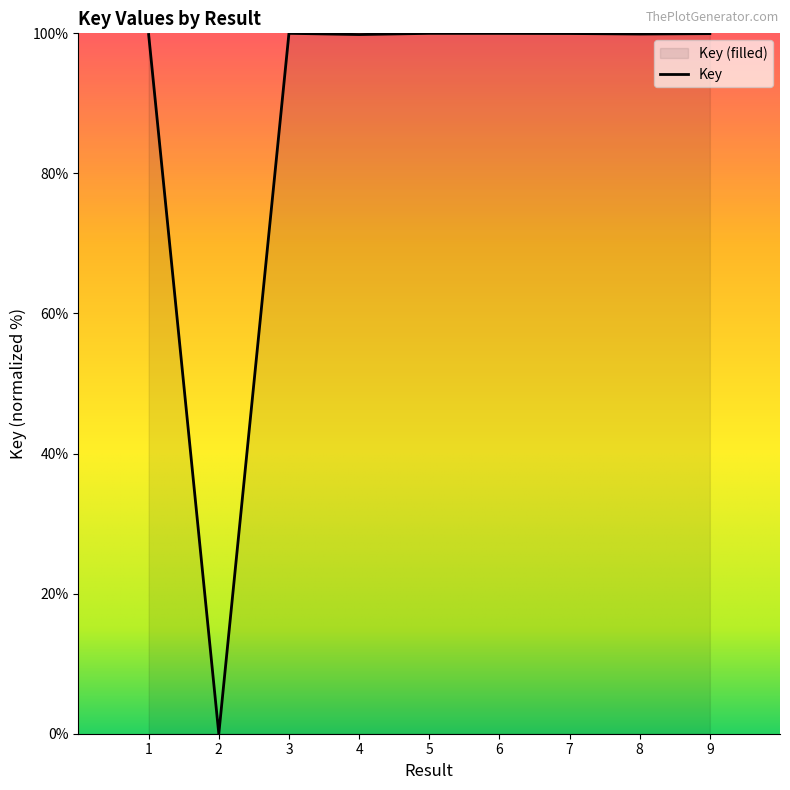

Is it true that the value at 2 is 41.7?

False